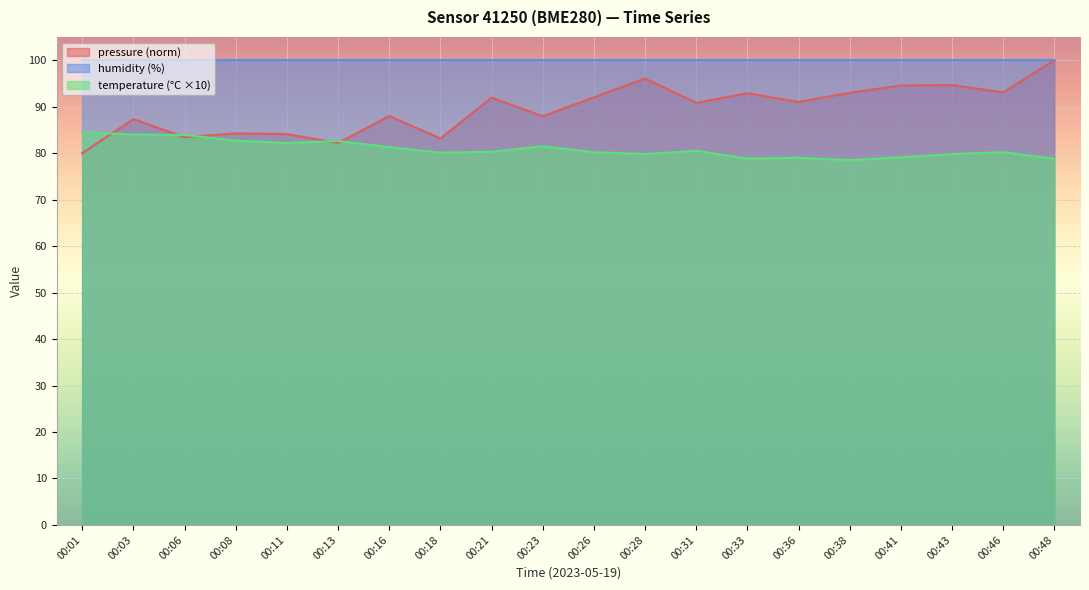

What is the difference between the highest and lowest values at 00:06?

16.6